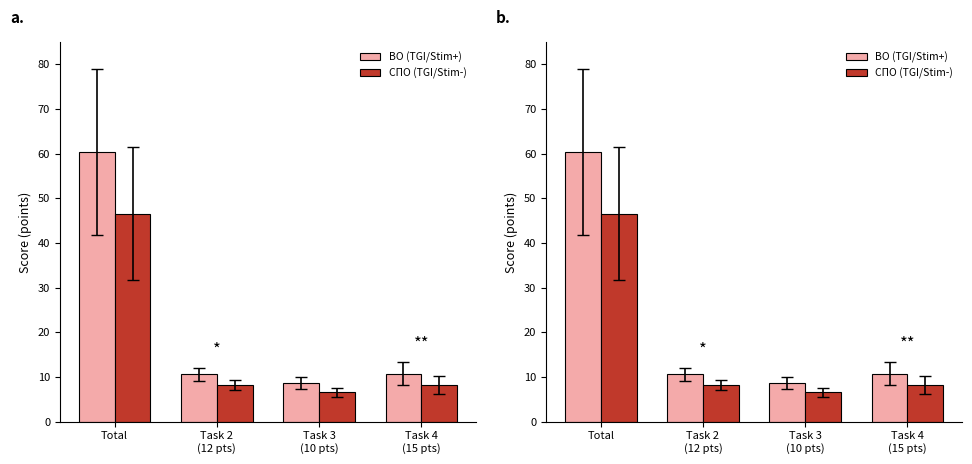

Between Total and Task 3
(10 pts), which is larger?

Total